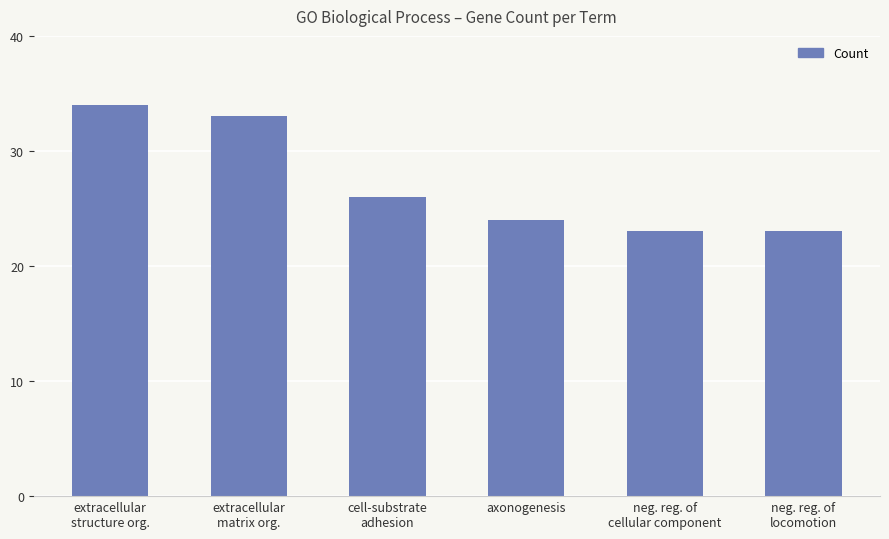

Reading right to left, transcribe all the data shown in this chart.

neg. reg. of
locomotion=23	neg. reg. of
cellular component=23	axonogenesis=24	cell-substrate
adhesion=26	extracellular
matrix org.=33	extracellular
structure org.=34